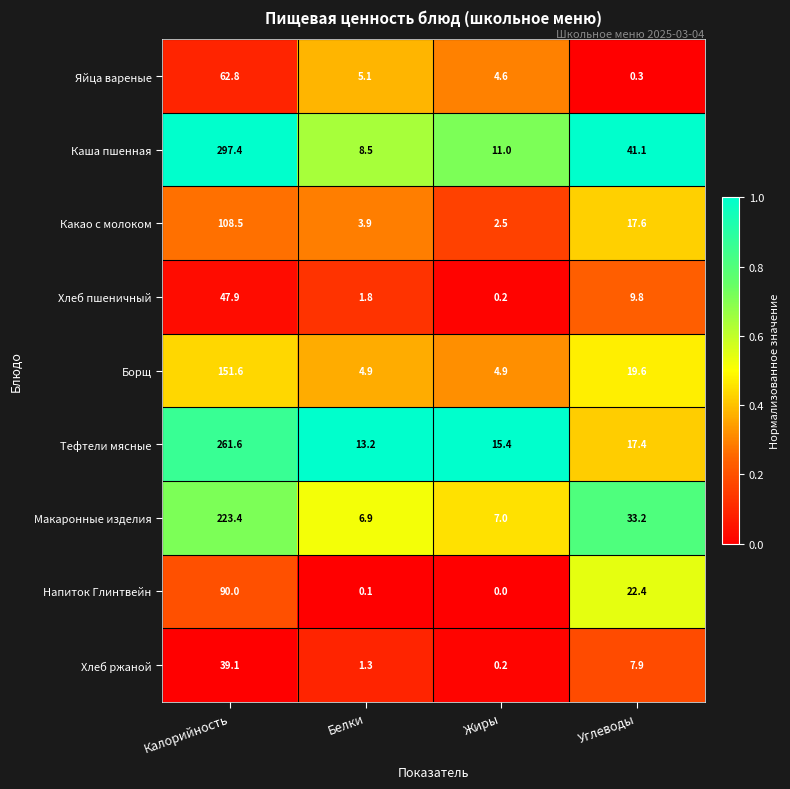

Read the Макаронные изделия value at Белки.

6.9